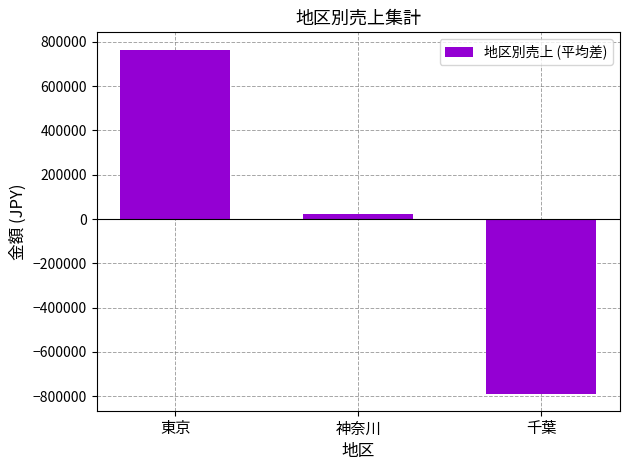

What is the value of the 3rd bar from the left?

-788333.3